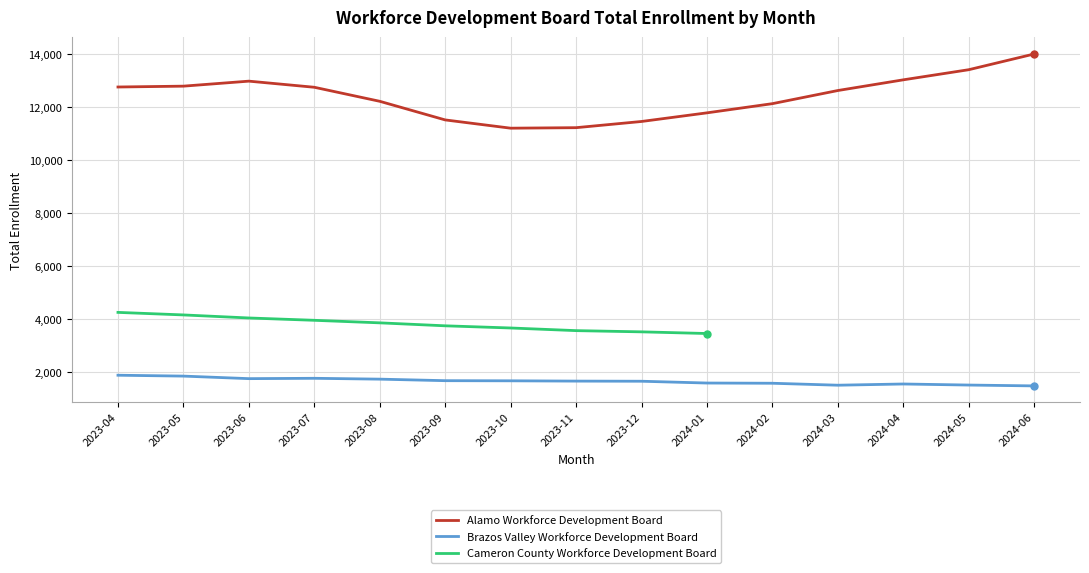

What is the label of the 14th point from the left?

2024-05